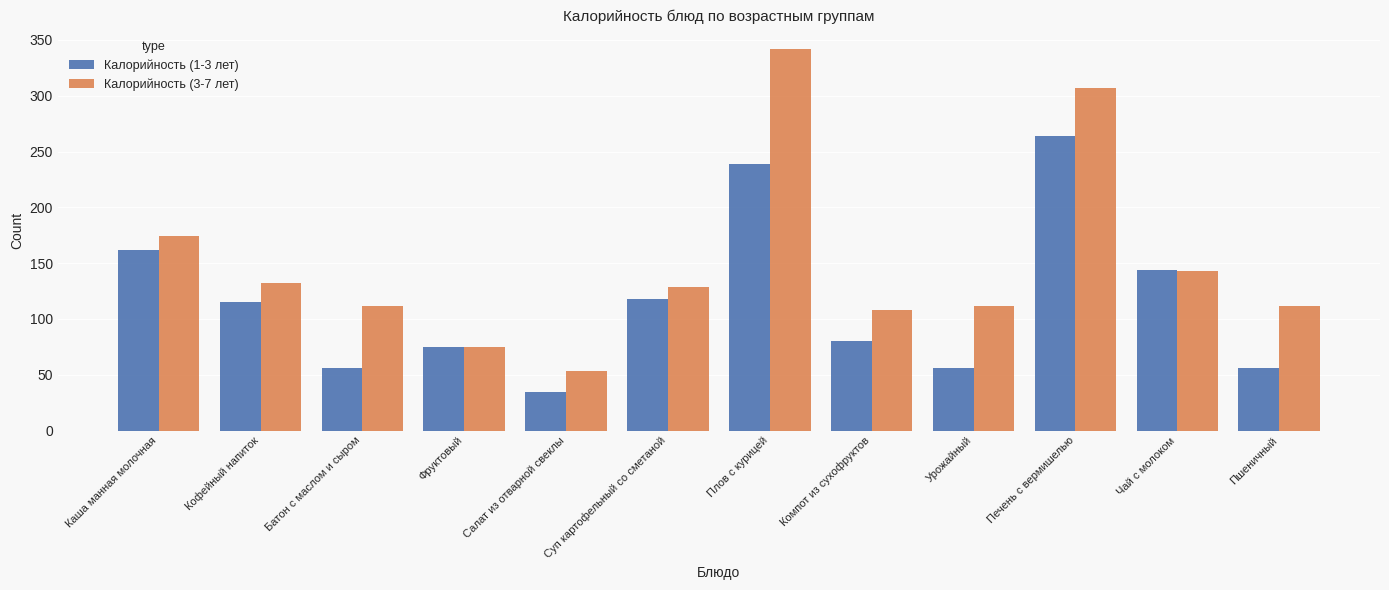

What position from the right is Кофейный напиток?

11